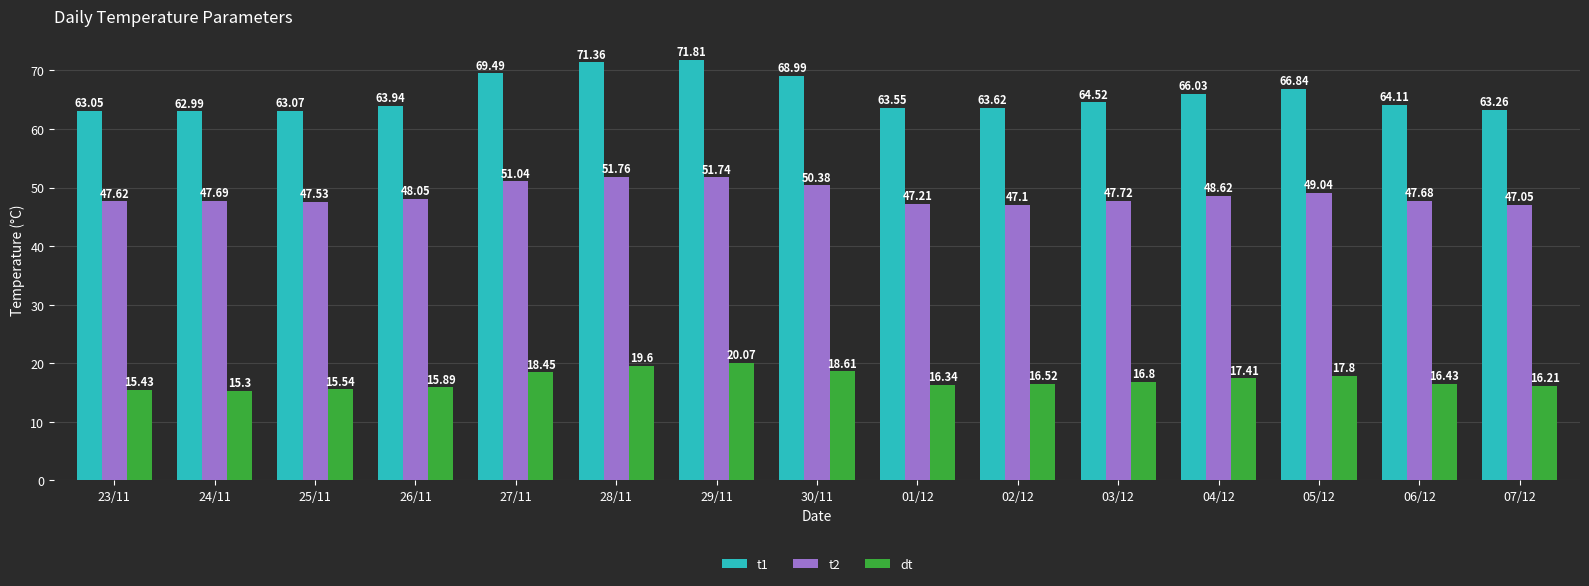

Is it true that t1 equals 63.6 at 02/12?

True